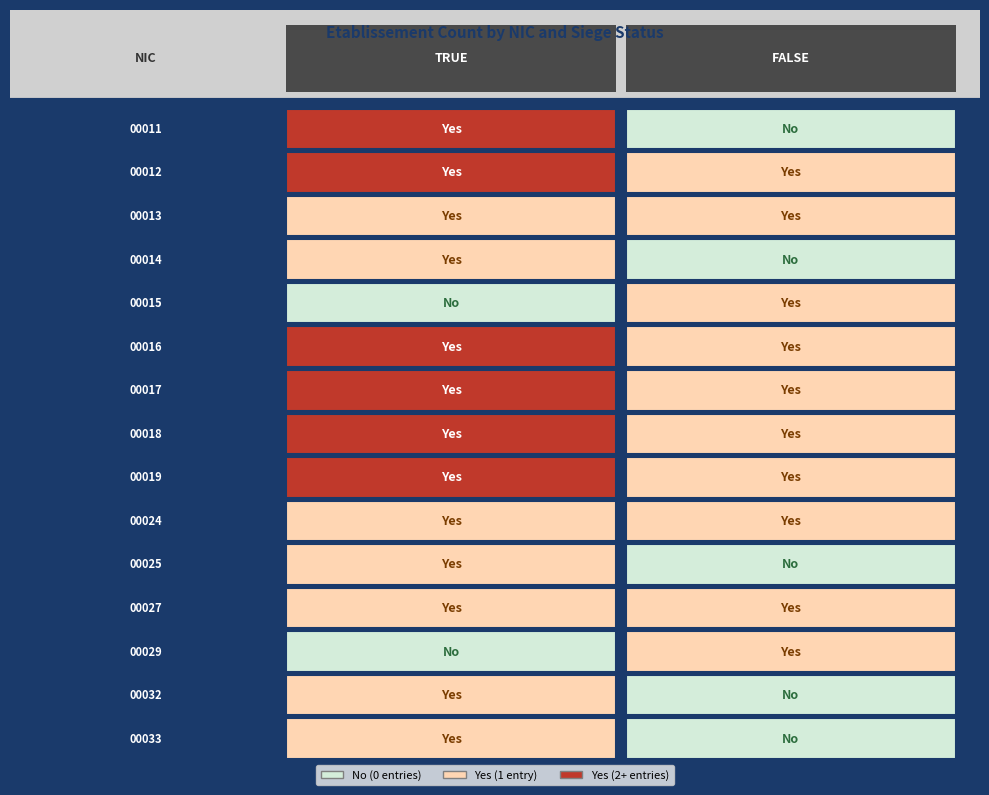

The 00014 series shows 1 at true. True or false?

True